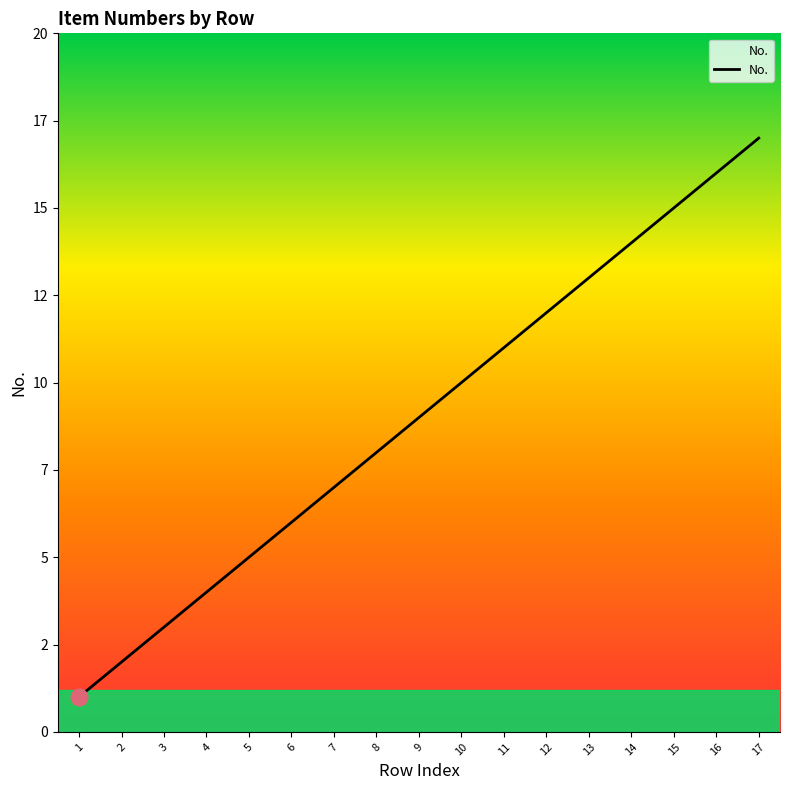

What is the average value?

9